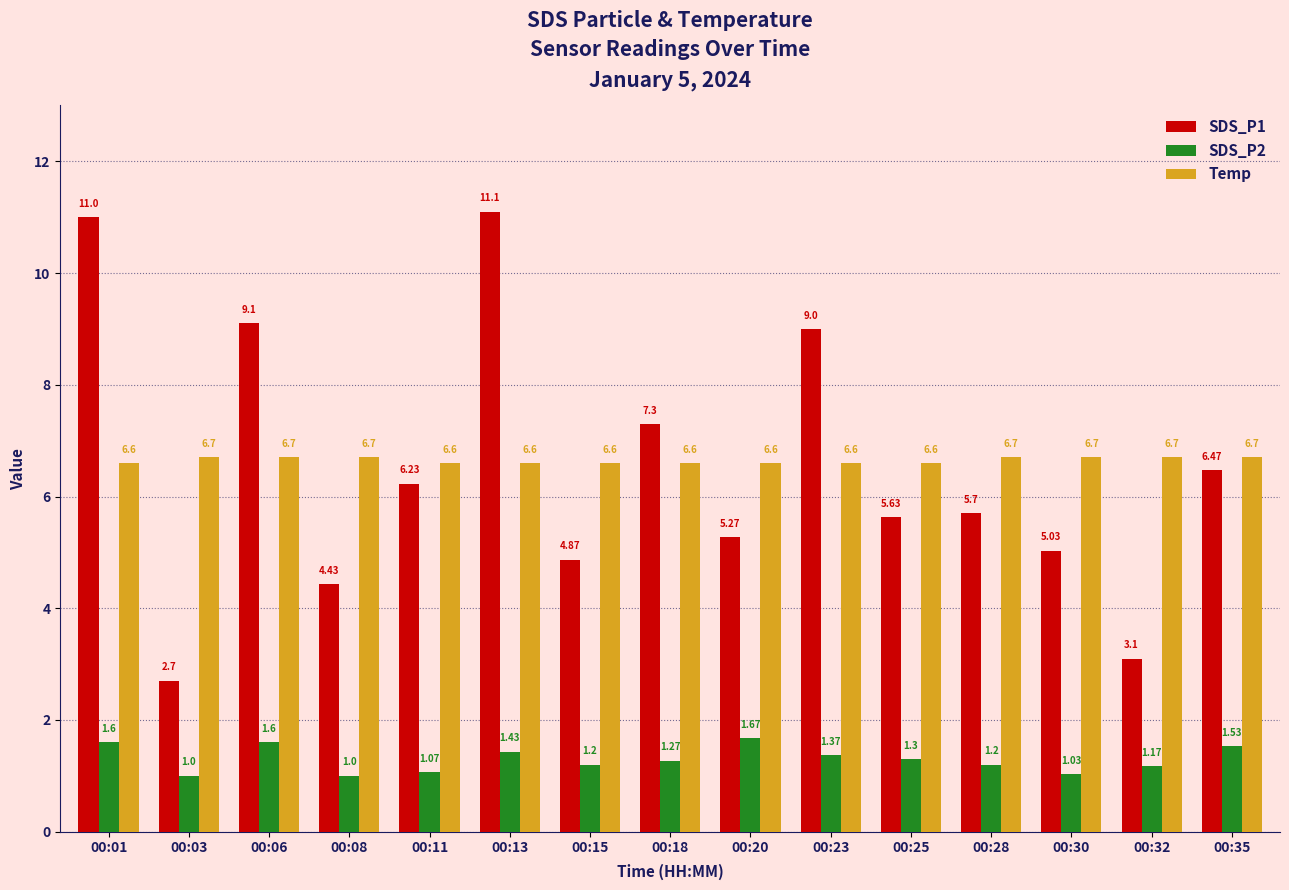

Are the bars horizontal?

No